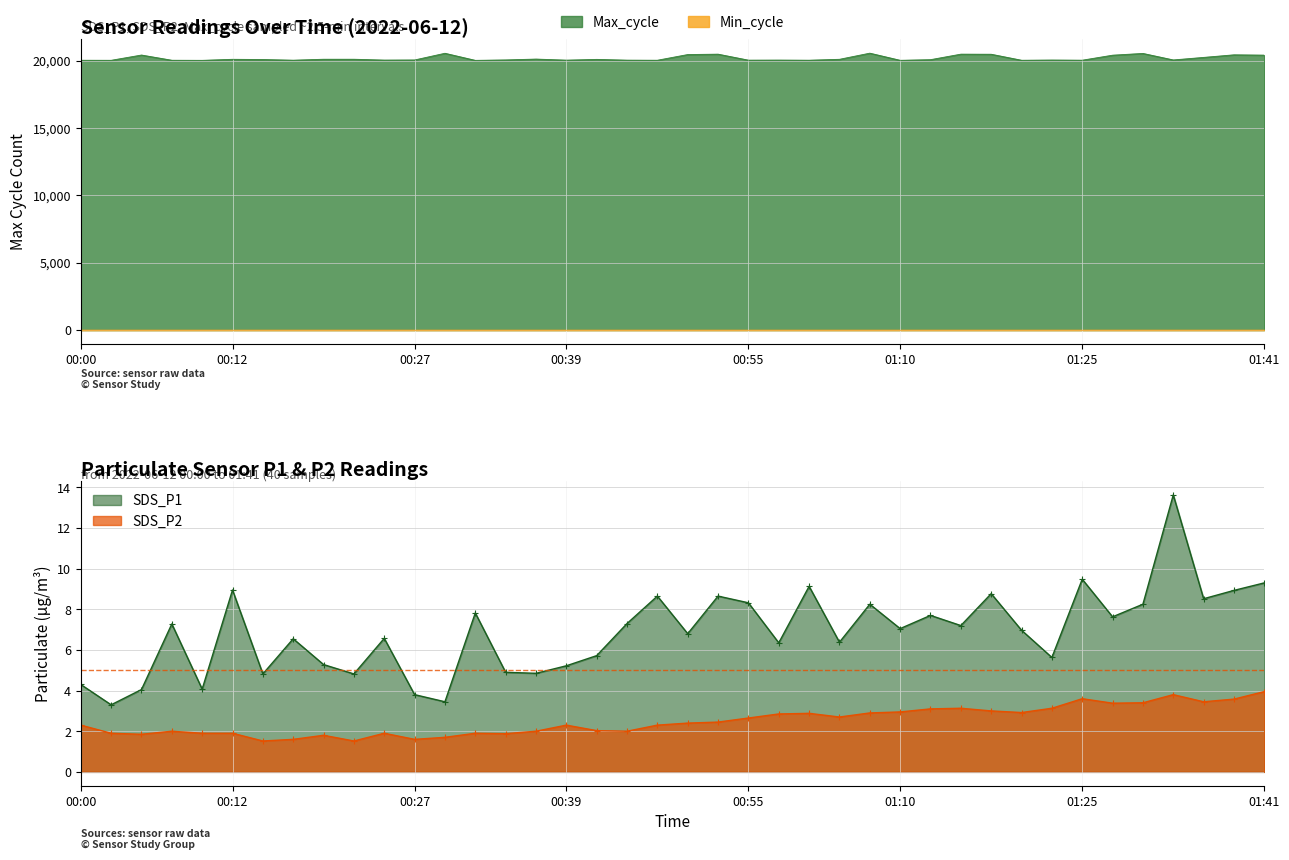

Which category has the highest value in the Max_cycle series?

01:07